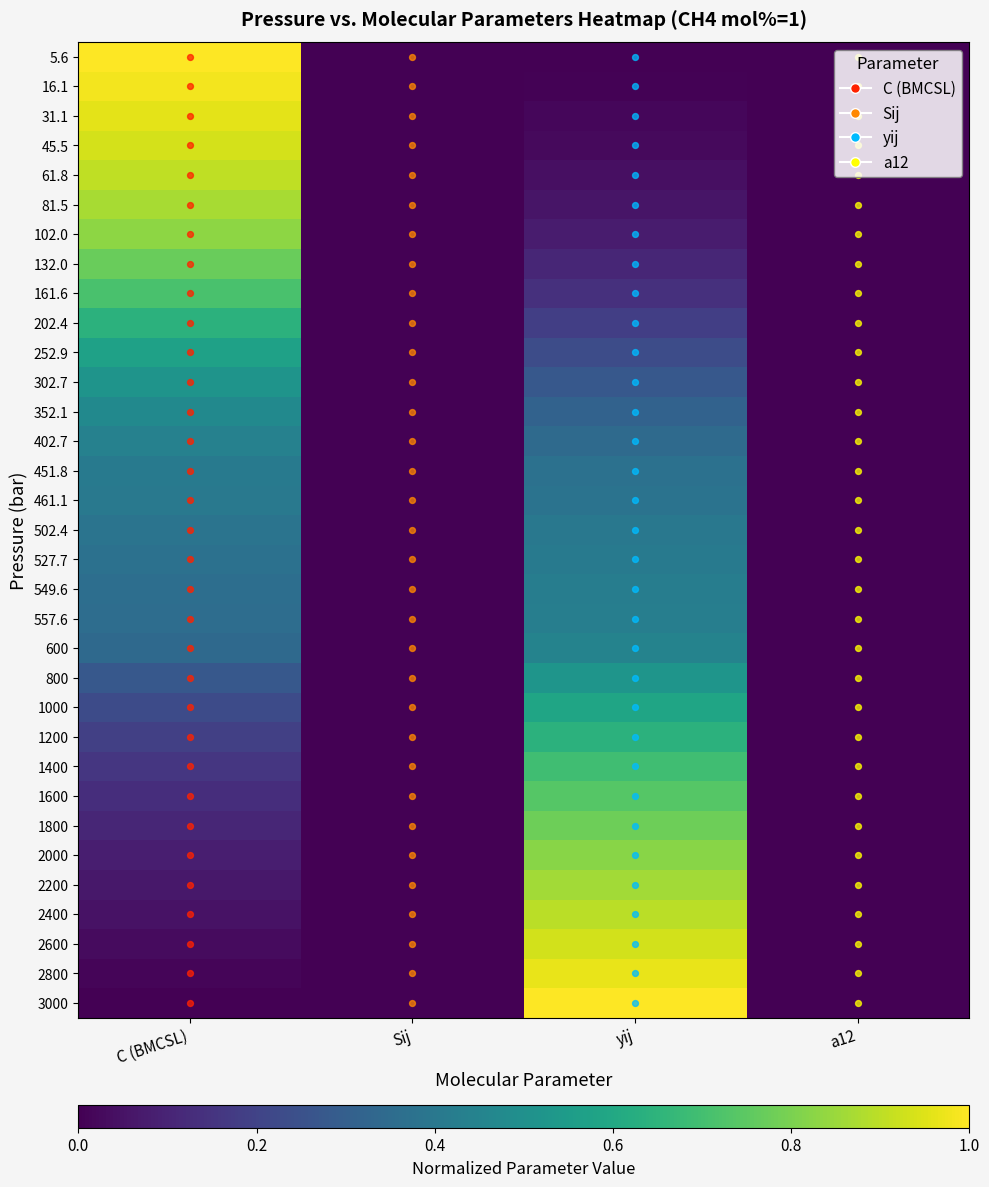

Reading left to right, extract all data points from this chart.

5.6: C (BMCSL)=1.0	Sij=0.0	yij=0.0	a12=0.0
16.1: C (BMCSL)=1.0	Sij=0.0	yij=0.0	a12=0.0
31.1: C (BMCSL)=1.0	Sij=0.0	yij=0.0	a12=0.0
45.5: C (BMCSL)=0.9	Sij=0.0	yij=0.0	a12=0.0
61.8: C (BMCSL)=0.9	Sij=0.0	yij=0.0	a12=0.0
81.5: C (BMCSL)=0.9	Sij=0.0	yij=0.1	a12=0.0
102.0: C (BMCSL)=0.8	Sij=0.0	yij=0.1	a12=0.0
132.0: C (BMCSL)=0.8	Sij=0.0	yij=0.1	a12=0.0
161.6: C (BMCSL)=0.7	Sij=0.0	yij=0.1	a12=0.0
202.4: C (BMCSL)=0.6	Sij=0.0	yij=0.2	a12=0.0
252.9: C (BMCSL)=0.6	Sij=0.0	yij=0.2	a12=0.0
302.7: C (BMCSL)=0.5	Sij=0.0	yij=0.3	a12=0.0
352.1: C (BMCSL)=0.5	Sij=0.0	yij=0.3	a12=0.0
402.7: C (BMCSL)=0.4	Sij=0.0	yij=0.3	a12=0.0
451.8: C (BMCSL)=0.4	Sij=0.0	yij=0.4	a12=0.0
461.1: C (BMCSL)=0.4	Sij=0.0	yij=0.4	a12=0.0
502.4: C (BMCSL)=0.4	Sij=0.0	yij=0.4	a12=0.0
527.7: C (BMCSL)=0.4	Sij=0.0	yij=0.4	a12=0.0
549.6: C (BMCSL)=0.4	Sij=0.0	yij=0.4	a12=0.0
557.6: C (BMCSL)=0.4	Sij=0.0	yij=0.4	a12=0.0
600: C (BMCSL)=0.3	Sij=0.0	yij=0.4	a12=0.0
800: C (BMCSL)=0.3	Sij=0.0	yij=0.5	a12=0.0
1000: C (BMCSL)=0.2	Sij=0.0	yij=0.6	a12=0.0
1200: C (BMCSL)=0.2	Sij=0.0	yij=0.6	a12=0.0
1400: C (BMCSL)=0.2	Sij=0.0	yij=0.7	a12=0.0
1600: C (BMCSL)=0.1	Sij=0.0	yij=0.7	a12=0.0
1800: C (BMCSL)=0.1	Sij=0.0	yij=0.8	a12=0.0
2000: C (BMCSL)=0.1	Sij=0.0	yij=0.8	a12=0.0
2200: C (BMCSL)=0.1	Sij=0.0	yij=0.9	a12=0.0
2400: C (BMCSL)=0.0	Sij=0.0	yij=0.9	a12=0.0
2600: C (BMCSL)=0.0	Sij=0.0	yij=0.9	a12=0.0
2800: C (BMCSL)=0.0	Sij=0.0	yij=1.0	a12=0.0
3000: C (BMCSL)=0.0	Sij=0.0	yij=1.0	a12=0.0